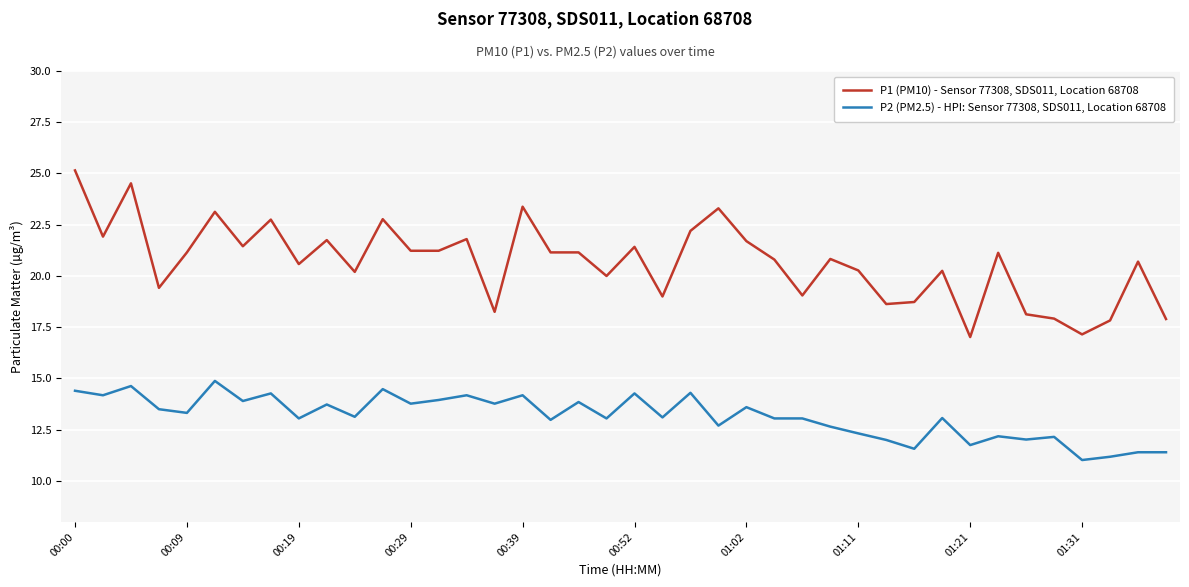

Which series has the largest total across all categories?

P1 (PM10) - Sensor 77308, SDS011, Location 68708